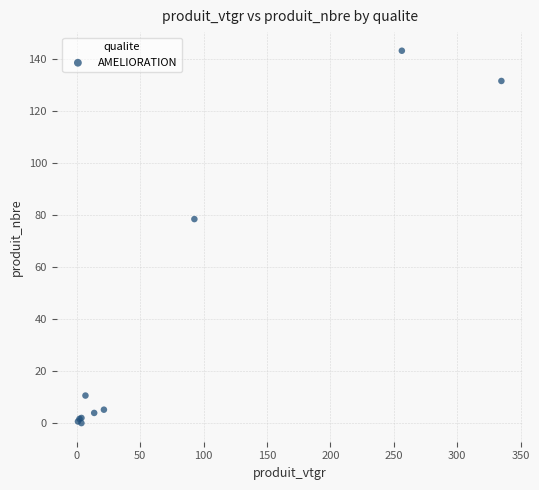

What Y value in the scatter plot is closest to 71?

78.5